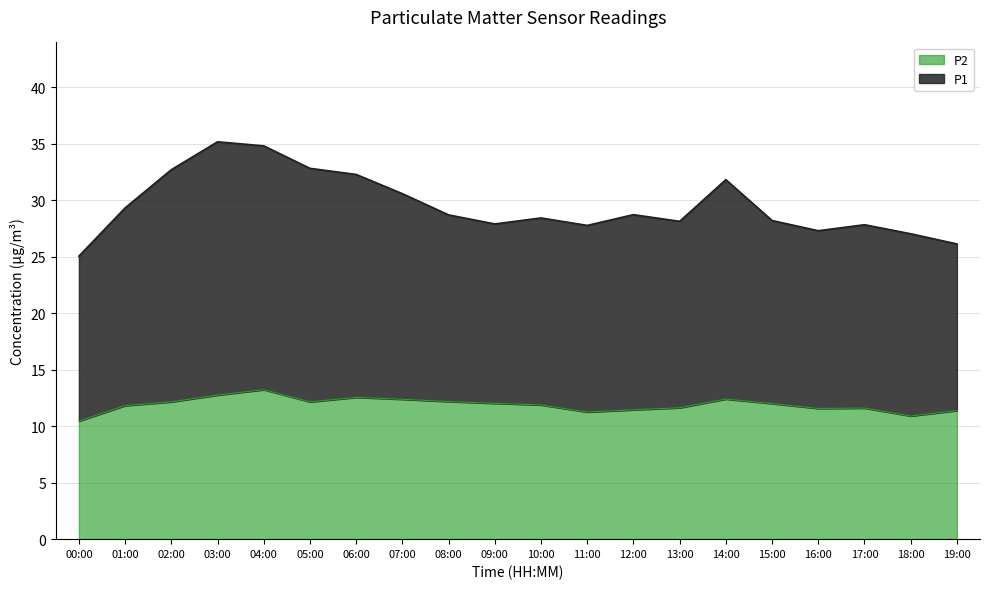

Does the chart have visible grid lines?

Yes